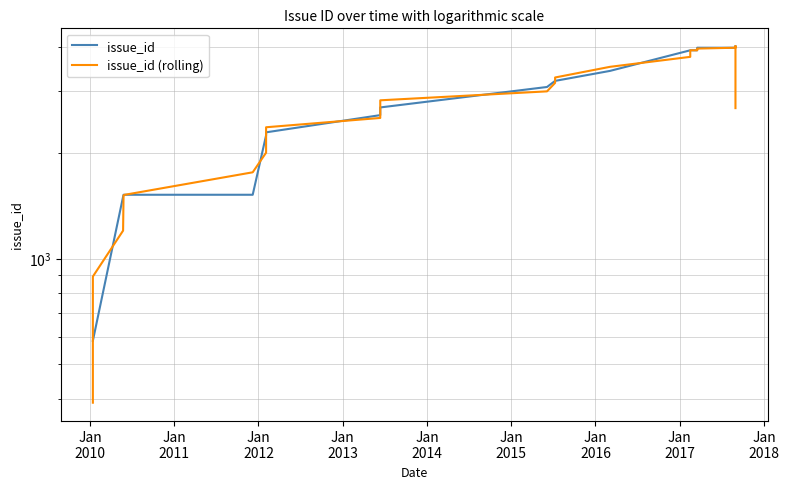

Reading left to right, what are all the values shown in this chart?

issue_id: 584.0	584.0	1499.0	1518.0	1518.0	1518.0	1518.0	1518.0	1518.0	2239.0	2241.0	2241.0	2243.0	2243.0	2284.0	2556.0	2688.0	2688.0	3073.0	3198.0	3198.0	3198.0	3198.0	3414.0	3907.0	3907.0	3907.0	3907.0	3907.0	3907.0	3907.0	3973.0	3973.0	3973.0	4014.0	4014.0	4014.0
issue_id (rolling): 389.3	889.0	1200.3	1511.7	1518.0	1518.0	1518.0	1518.0	1758.3	1999.3	2240.3	2241.7	2242.3	2256.7	2361.0	2509.3	2644.0	2816.3	2986.3	3156.3	3198.0	3198.0	3270.0	3506.3	3742.7	3907.0	3907.0	3907.0	3907.0	3907.0	3929.0	3951.0	3973.0	3986.7	4000.3	4014.0	2676.0